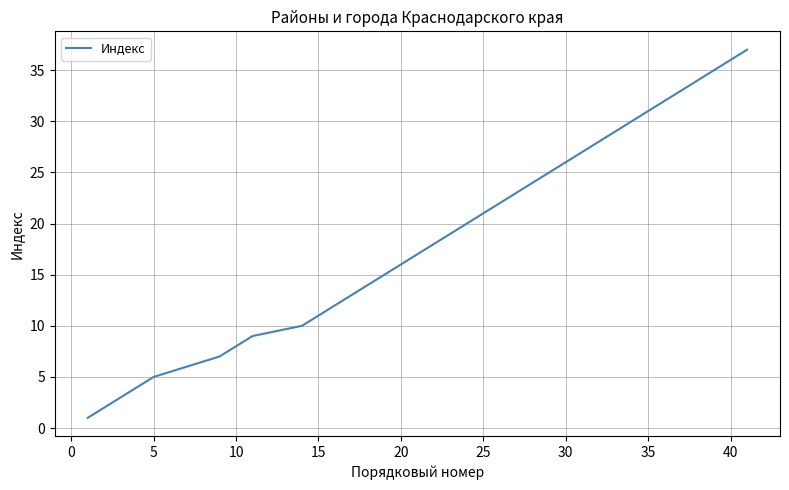

What is the greatest value displayed?

37